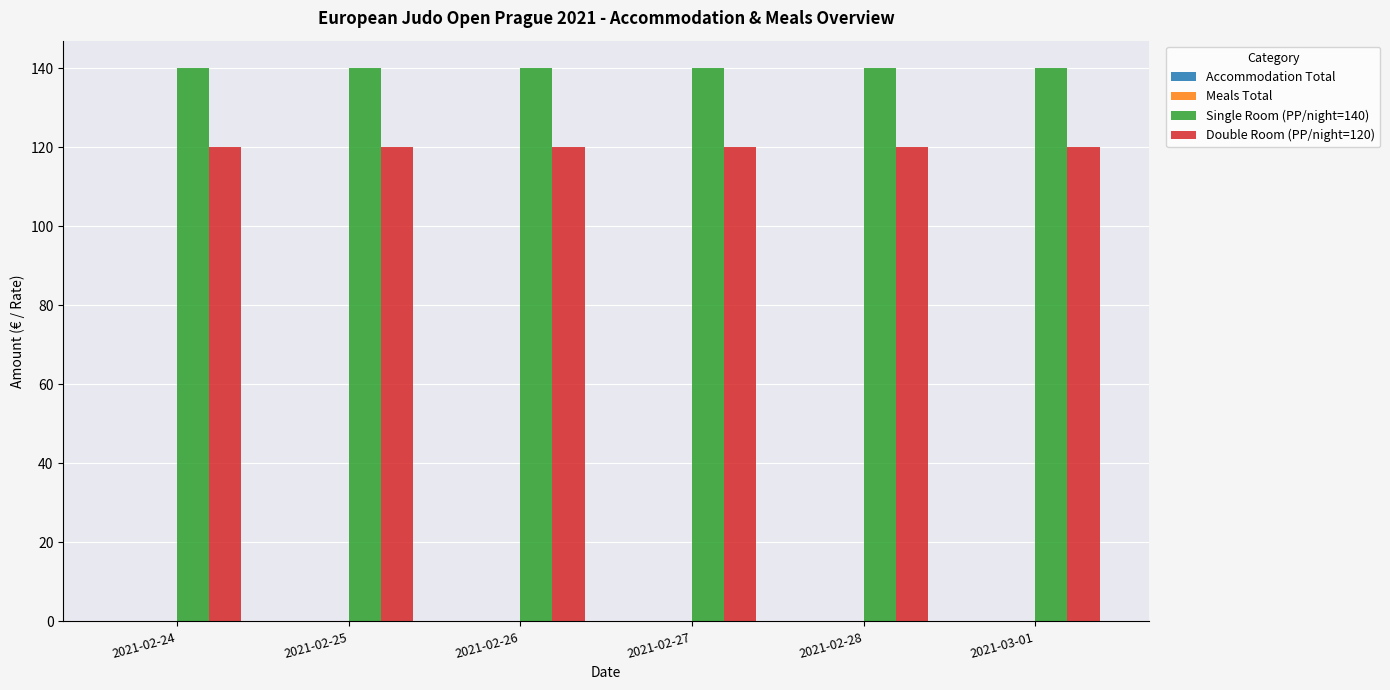

True or false: Single Room (PP/night=140) has a value of 93 at 2021-03-01.

False